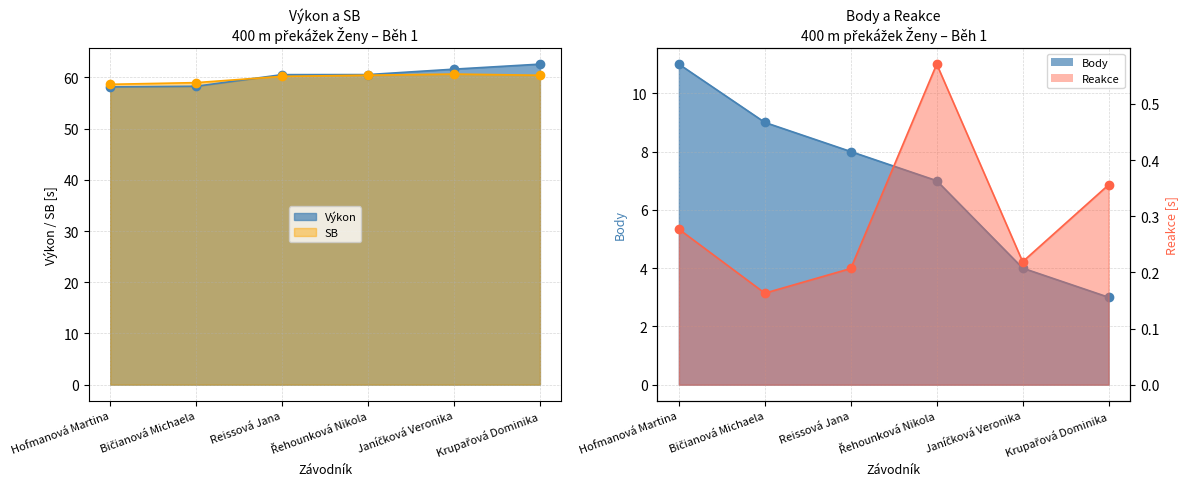

True or false: SB has more than 2 interior local peaks.

False